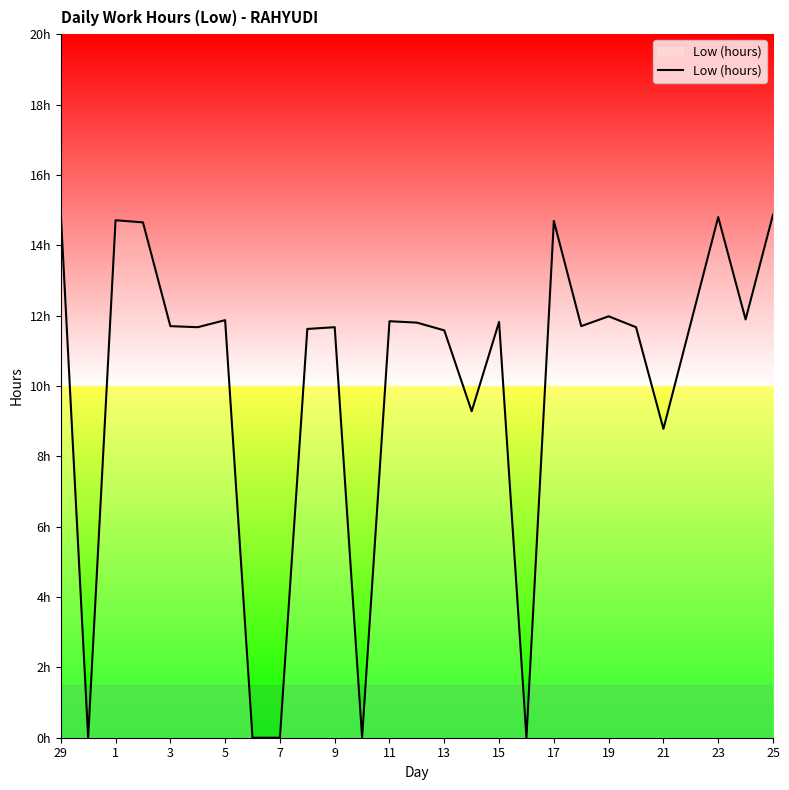

Is this an area chart (filled region under the line)?

Yes